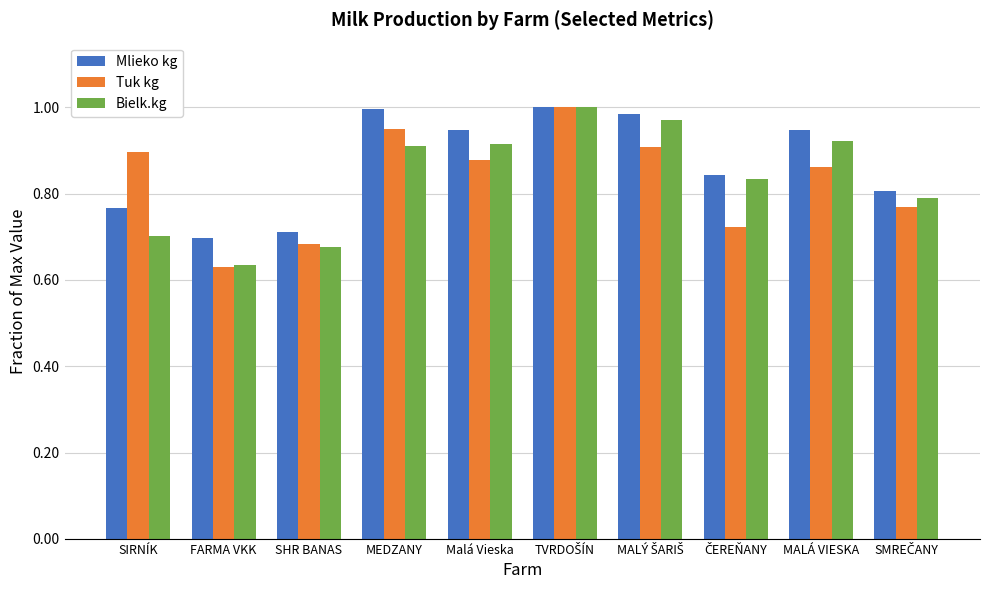

Does the chart contain any negative values?

No